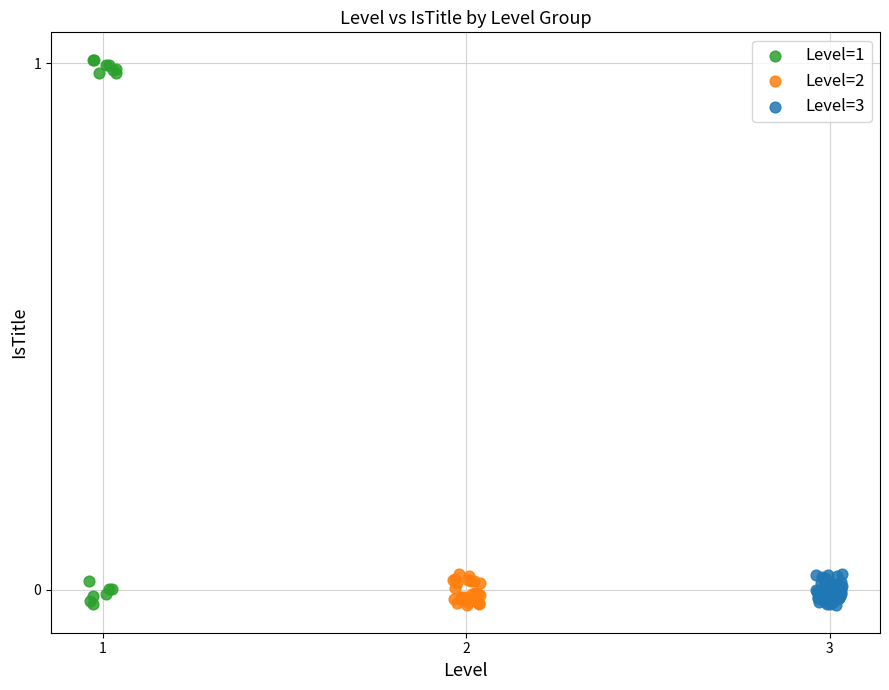

Which series contains the highest Y value?

Level=1